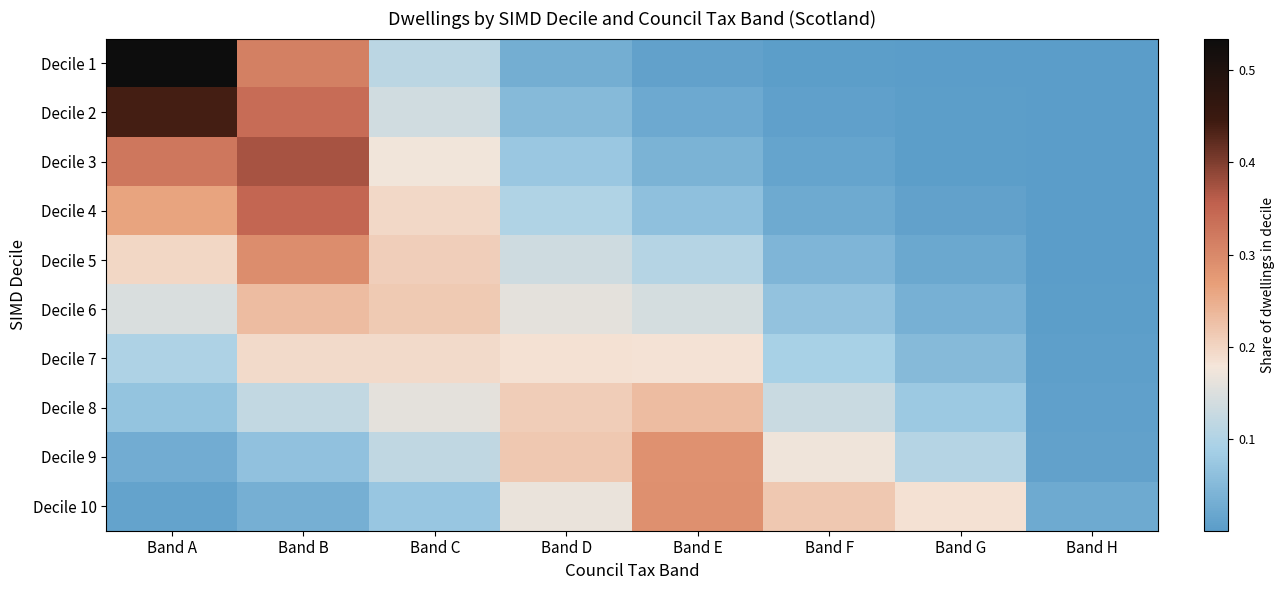

Rank the series at Band H from highest to lowest value.

Decile 10, Decile 9, Decile 8, Decile 7, Decile 6, Decile 5, Decile 4, Decile 2, Decile 3, Decile 1